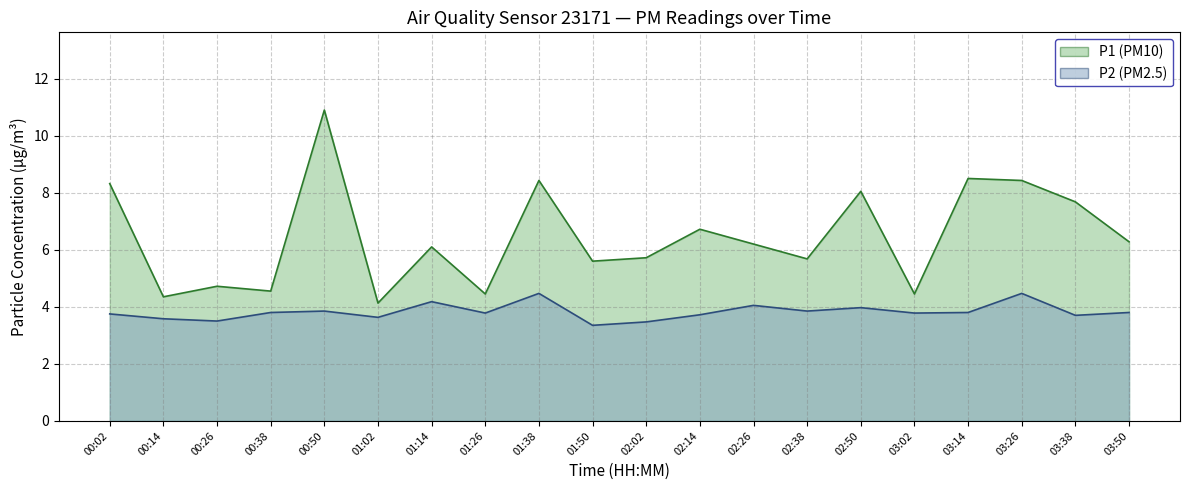

True or false: P1 and P2 intersect in this chart.

False